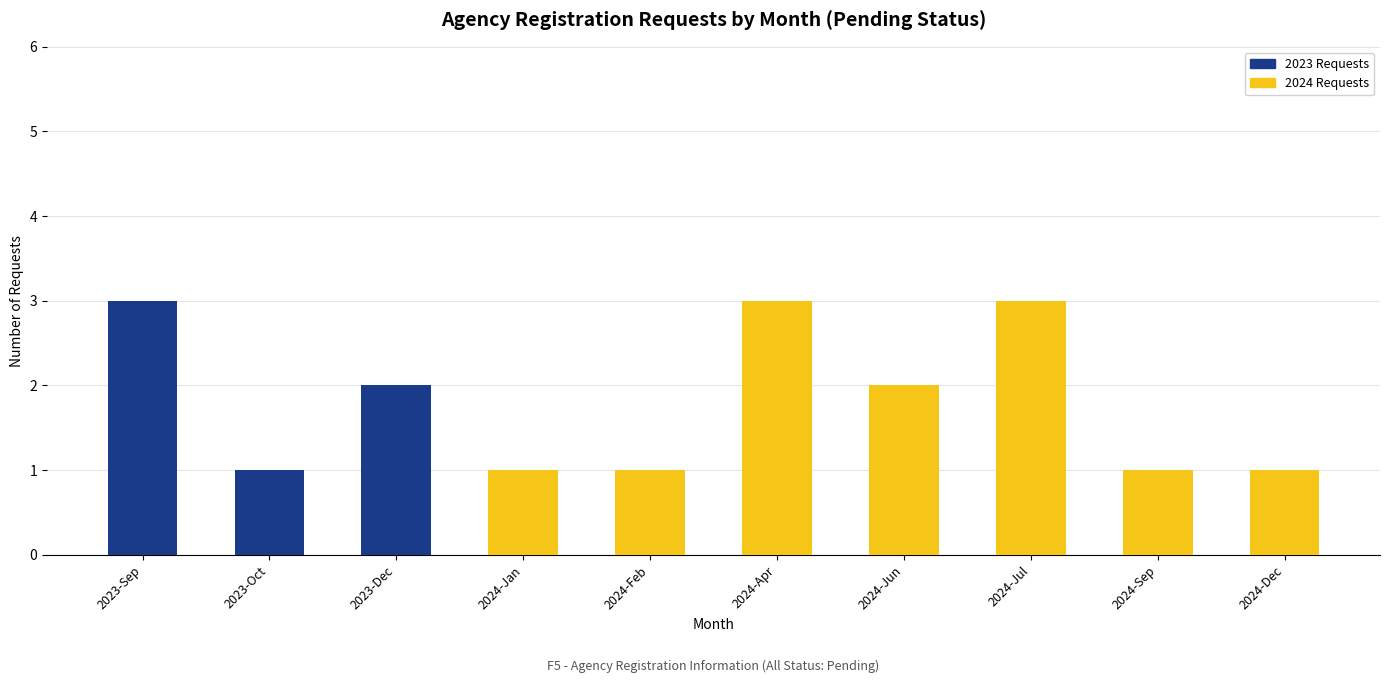

What is the highest value of the 2023 Requests series?

3